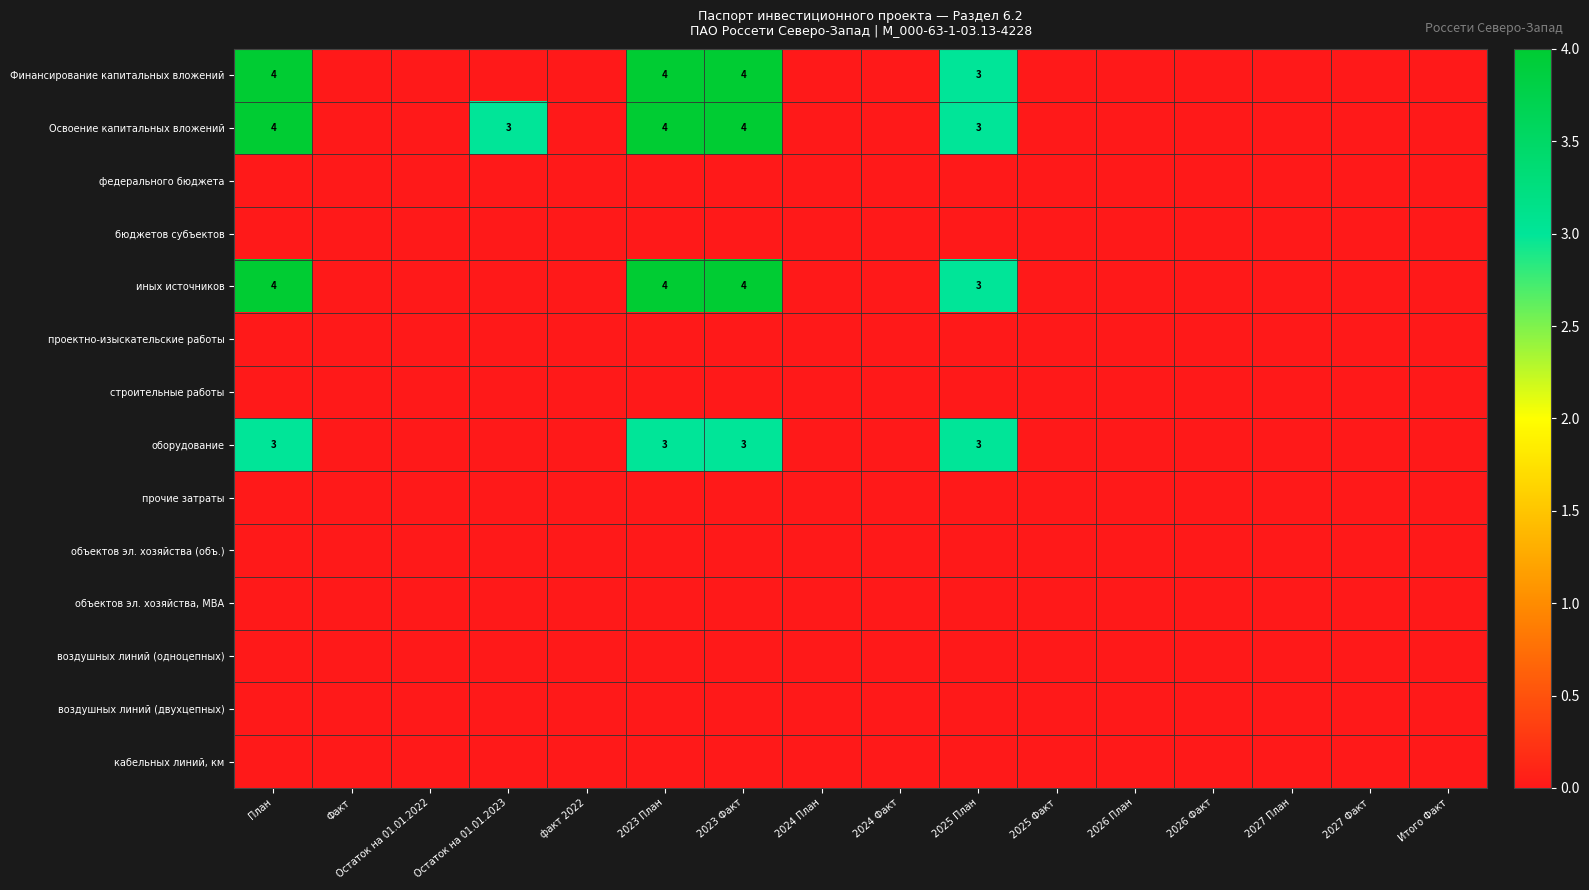

Rank the series at 2024 План from highest to lowest value.

Финансирование капитальных вложений, Освоение капитальных вложений, федерального бюджета, бюджетов субъектов, иных источников, проектно-изыскательские работы, строительные работы, оборудование, прочие затраты, объектов эл. хозяйства (объ.), объектов эл. хозяйства, МВА, воздушных линий (одноцепных), воздушных линий (двухцепных), кабельных линий, км